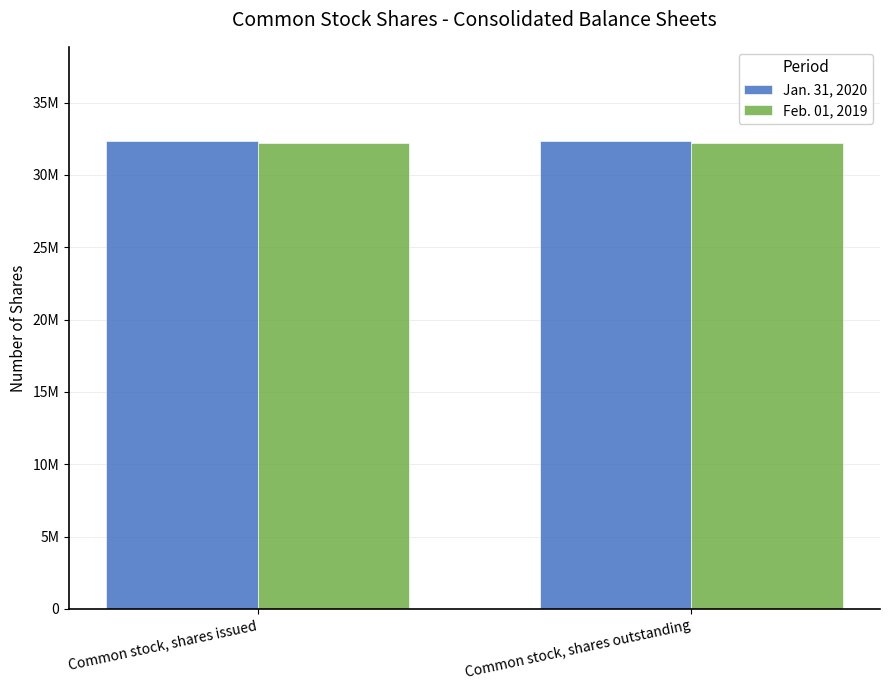

Rank the categories by Jan. 31, 2020 value from highest to lowest.

Common stock, shares issued, Common stock, shares outstanding